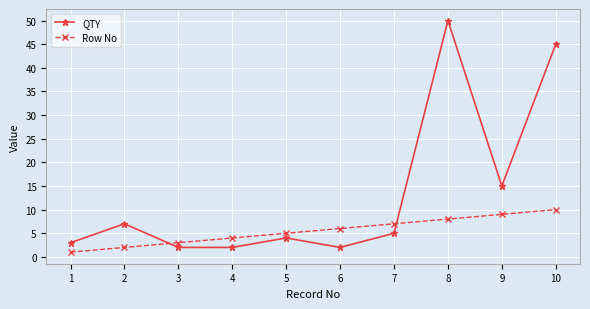

True or false: Row No has more than 2 interior local peaks.

False